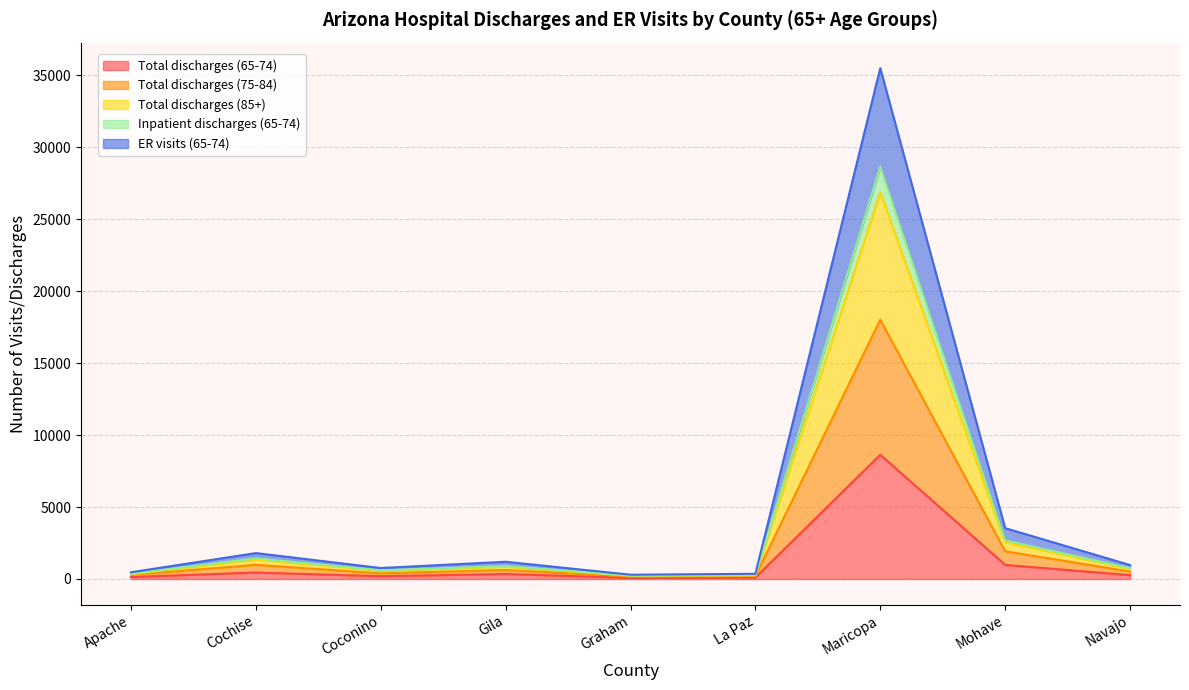

True or false: ER visits (65-74) and Inpatient discharges (65-74) intersect in this chart.

False